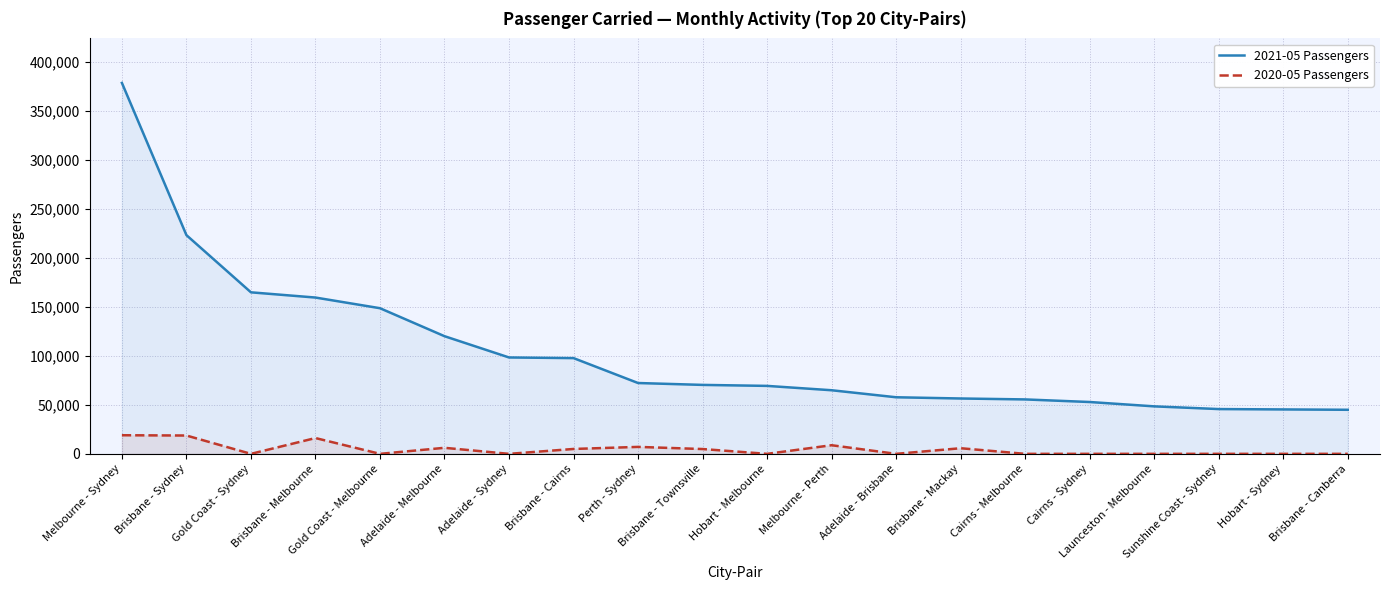

At which label is 2021-05 Passengers closest to 211863?

Brisbane - Sydney